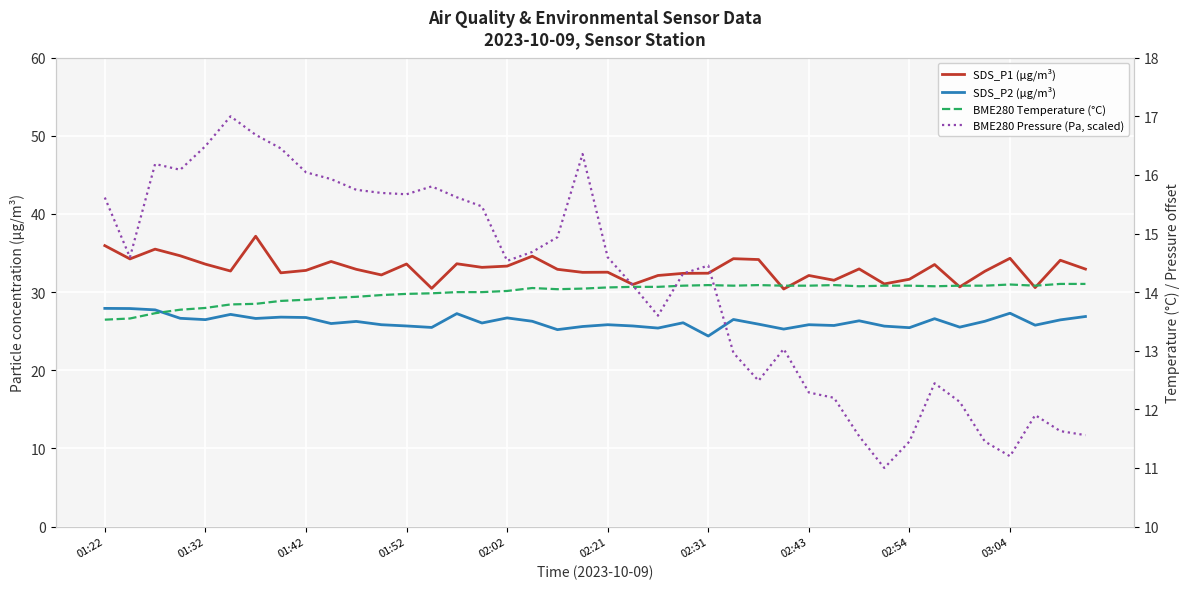

What is the sum of the BME280 Pressure (Pa, scaled) values at 12 and 39?

27.2